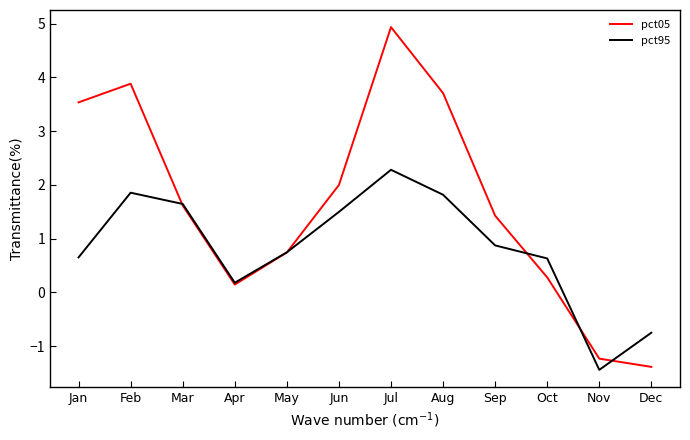

List the series in order of their peak value, lowest first.

pct95, pct05